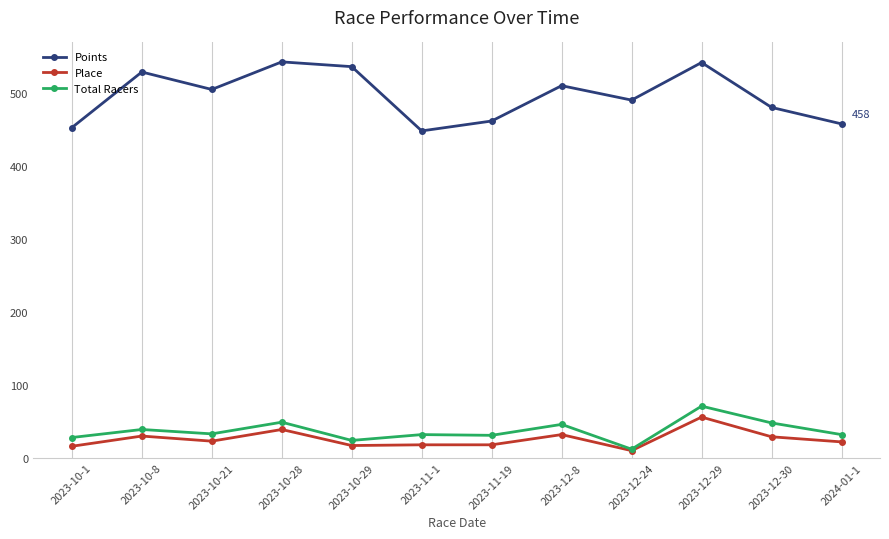

How many data points in Place are less than 23?

6